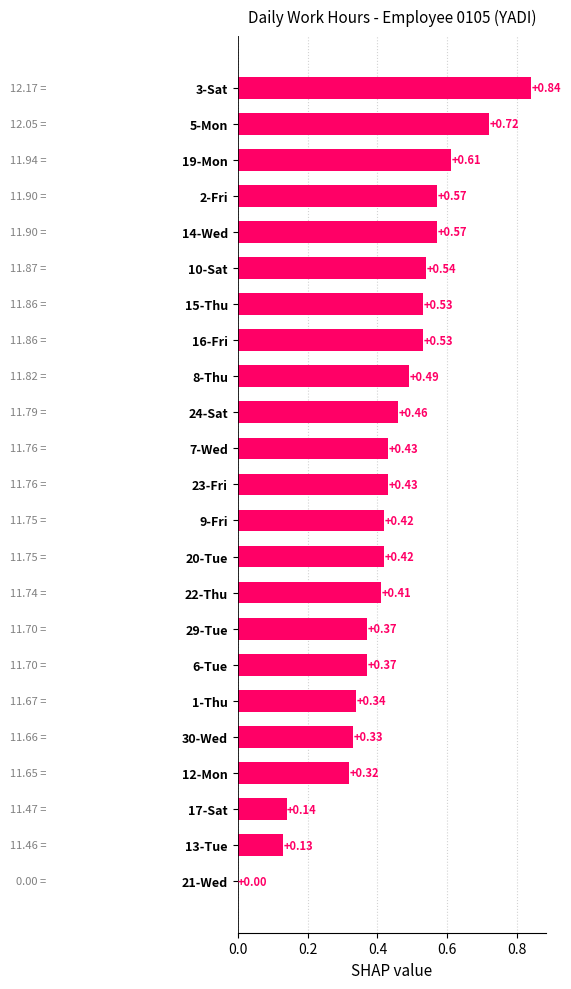

What is the sum of the values at 15-Thu and 1-Thu?

0.9